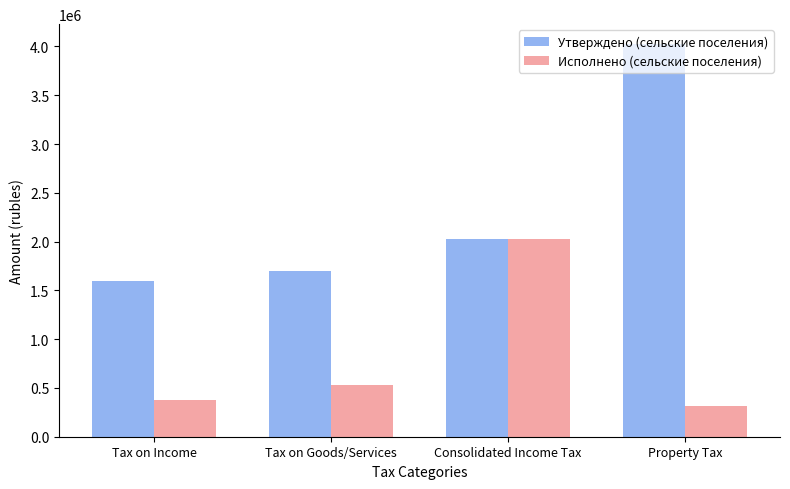

What is the spread (max minus min) of values at Tax on Goods/Services?

1171323.8